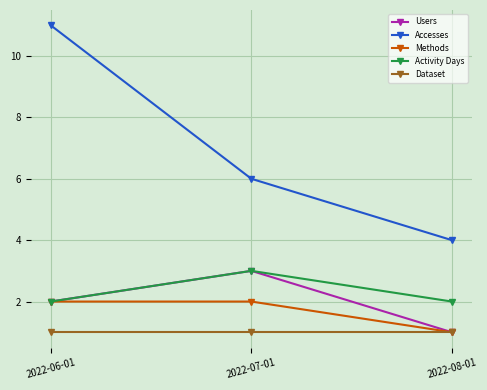

What is the spread (max minus min) of values at 2022-08-01?

3